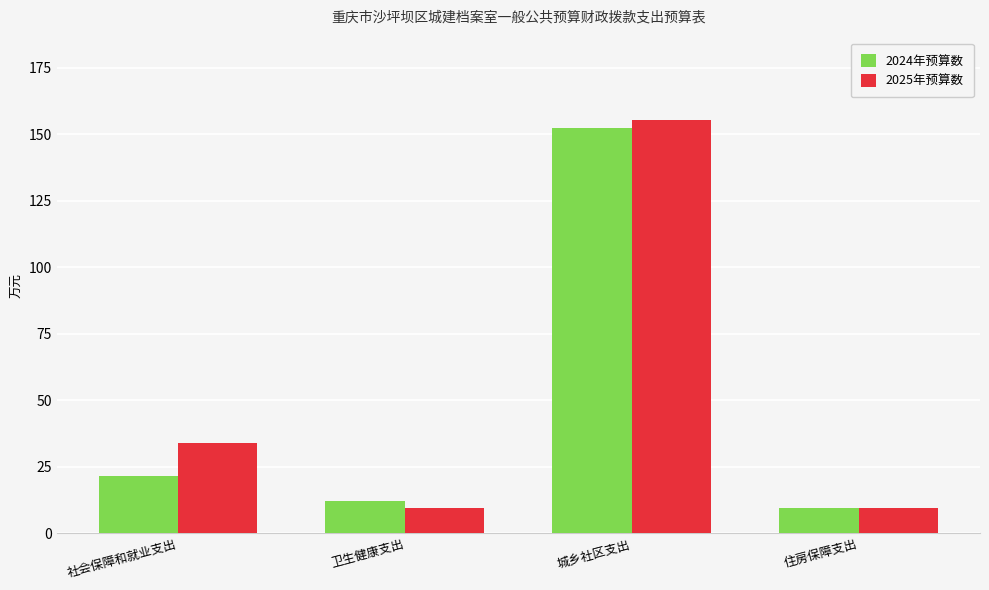

Rank the series by their maximum value, from lowest to highest.

2024年预算数, 2025年预算数